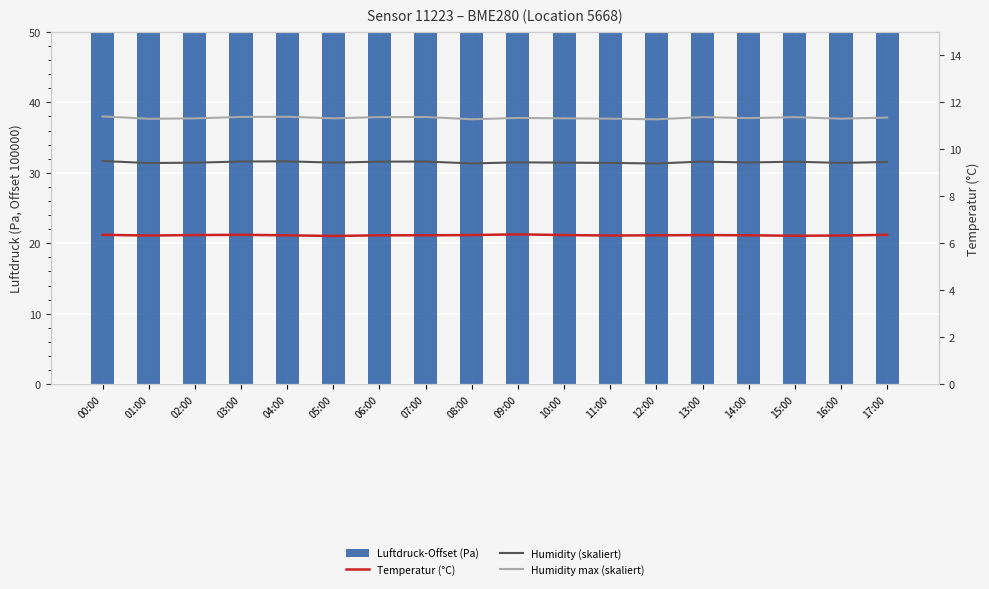

What value does the Luftdruck-Offset (Pa) series have at 06:00?

270.8